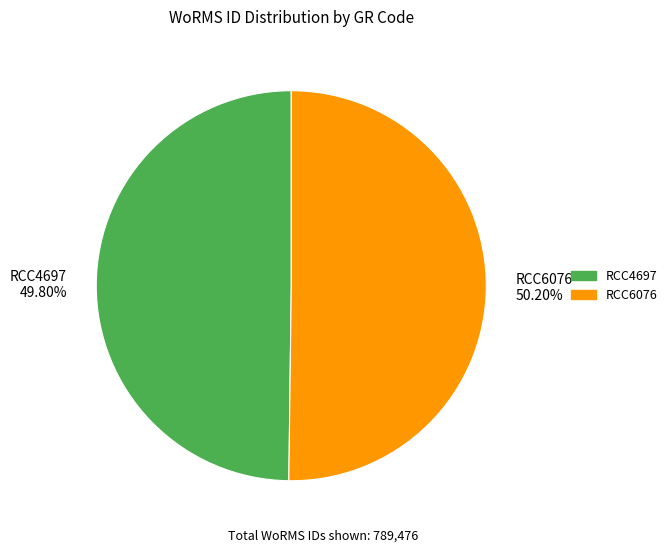

What percentage do RCC6076 and RCC4697 together represent?

100.0%